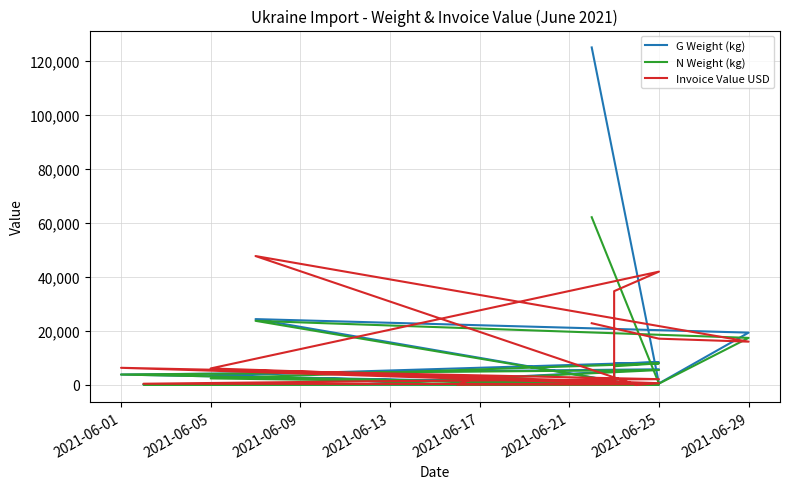

True or false: Invoice Value USD has more than 2 interior local peaks.

True